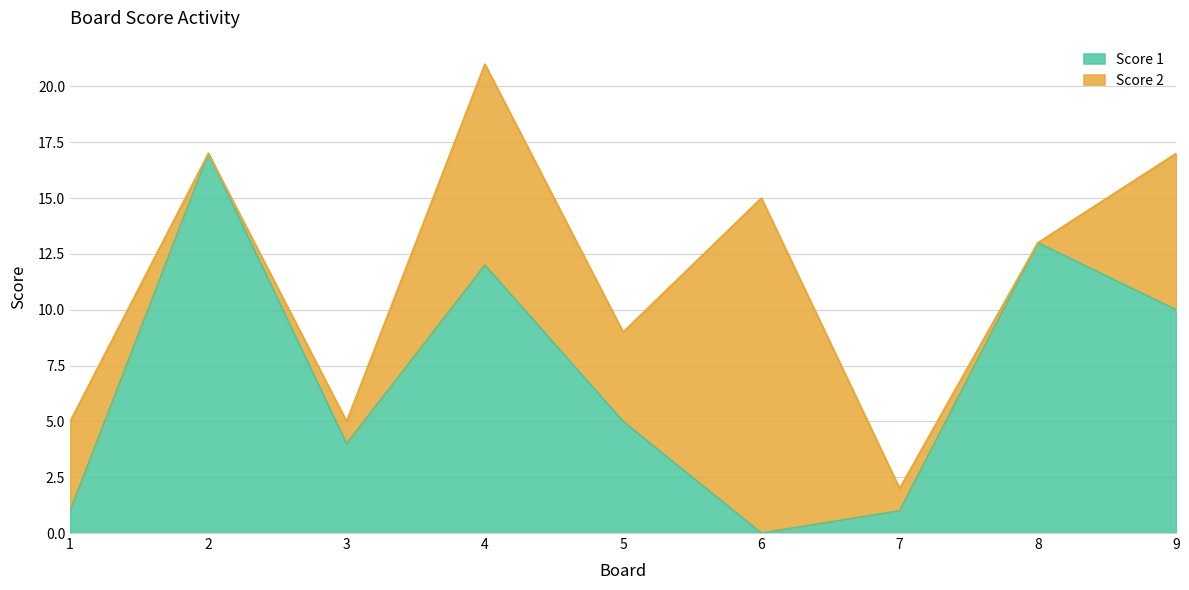

How many interior local peaks (higher than both neighbors) does the data have?

3